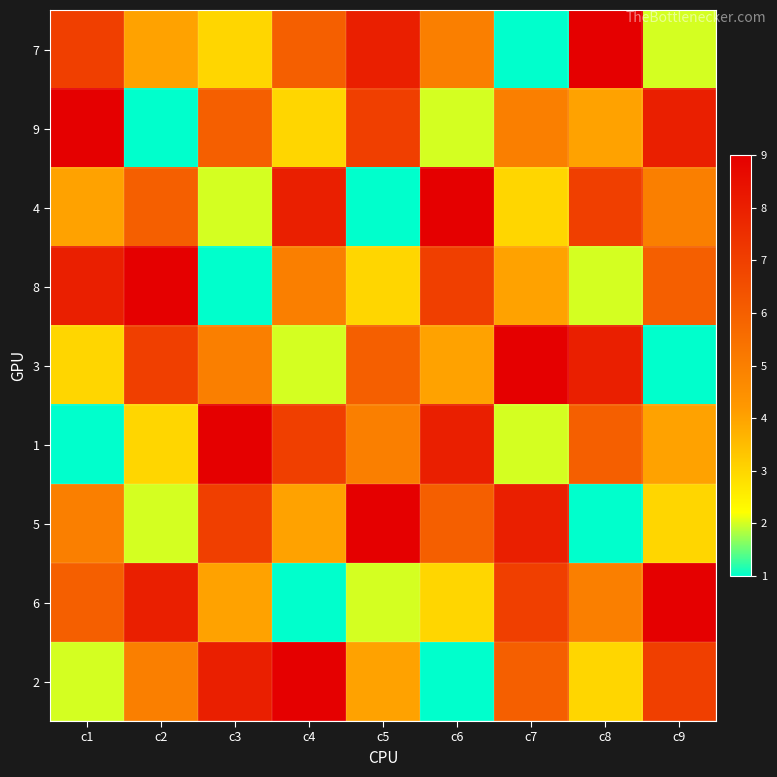

Reading right to left, transcribe all the data shown in this chart.

7: c9=2	c8=9	c7=1	c6=5	c5=8	c4=6	c3=3	c2=4	c1=7
9: c9=8	c8=4	c7=5	c6=2	c5=7	c4=3	c3=6	c2=1	c1=9
4: c9=5	c8=7	c7=3	c6=9	c5=1	c4=8	c3=2	c2=6	c1=4
8: c9=6	c8=2	c7=4	c6=7	c5=3	c4=5	c3=1	c2=9	c1=8
3: c9=1	c8=8	c7=9	c6=4	c5=6	c4=2	c3=5	c2=7	c1=3
1: c9=4	c8=6	c7=2	c6=8	c5=5	c4=7	c3=9	c2=3	c1=1
5: c9=3	c8=1	c7=8	c6=6	c5=9	c4=4	c3=7	c2=2	c1=5
6: c9=9	c8=5	c7=7	c6=3	c5=2	c4=1	c3=4	c2=8	c1=6
2: c9=7	c8=3	c7=6	c6=1	c5=4	c4=9	c3=8	c2=5	c1=2